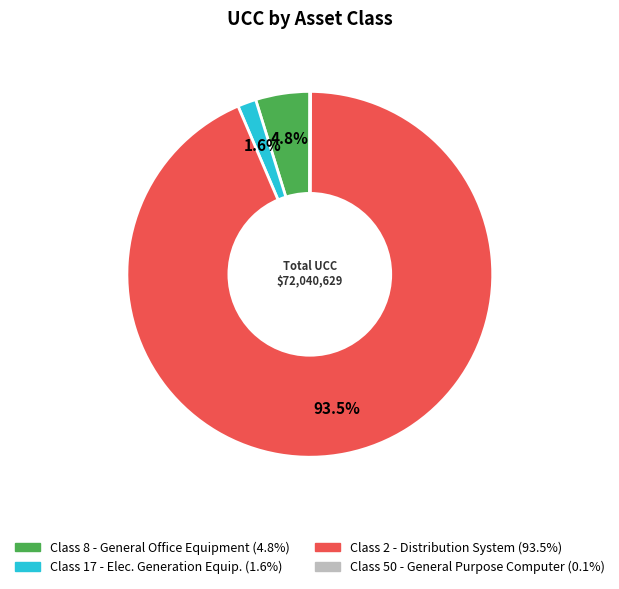

Is there any slice that represents more than half of the pie?

Yes